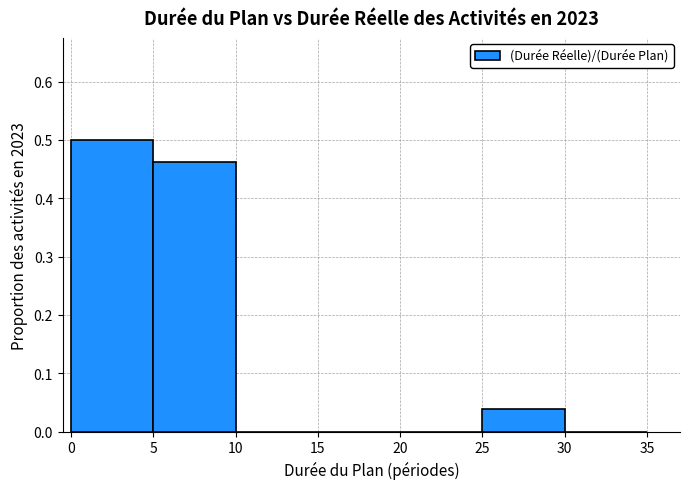

How many categories are shown in the chart?

7